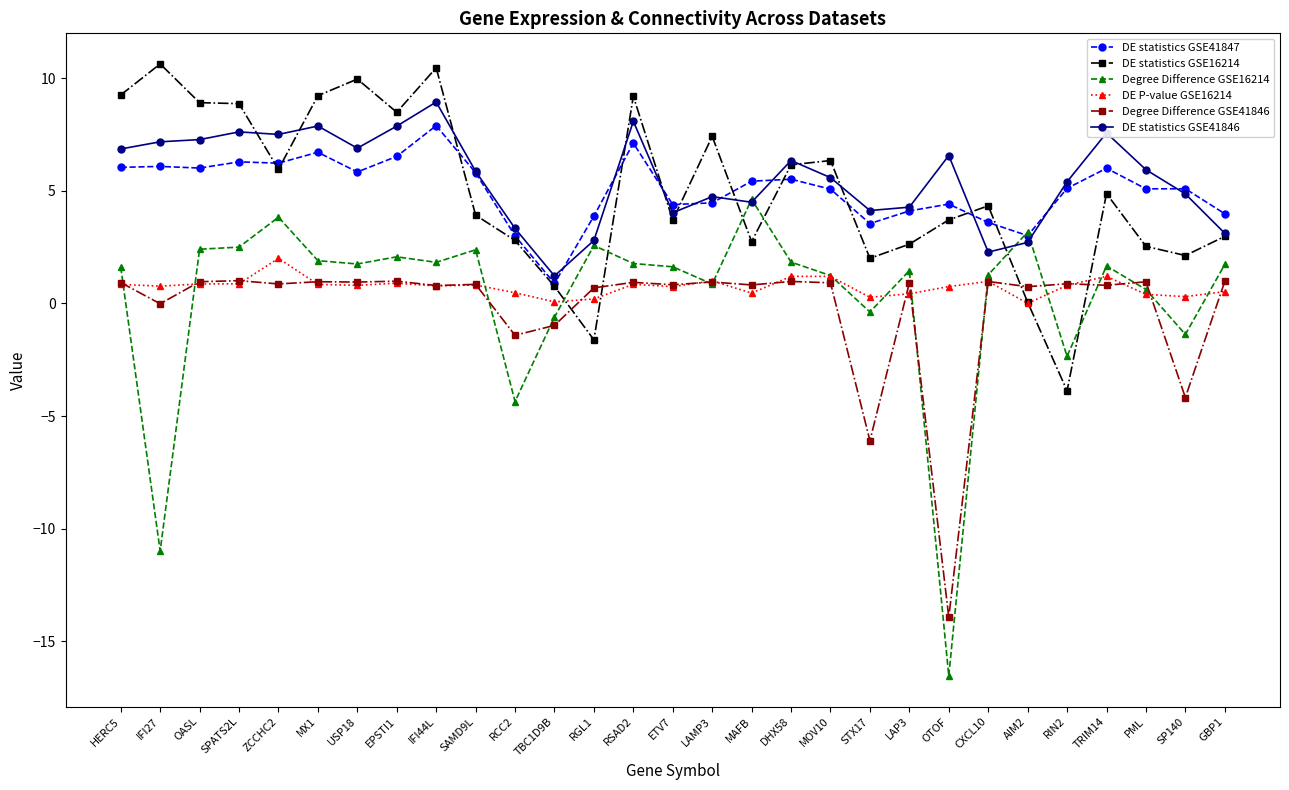

What is the sum of the DE statistics GSE16214 values at ZCCHC2 and RCC2?

8.7